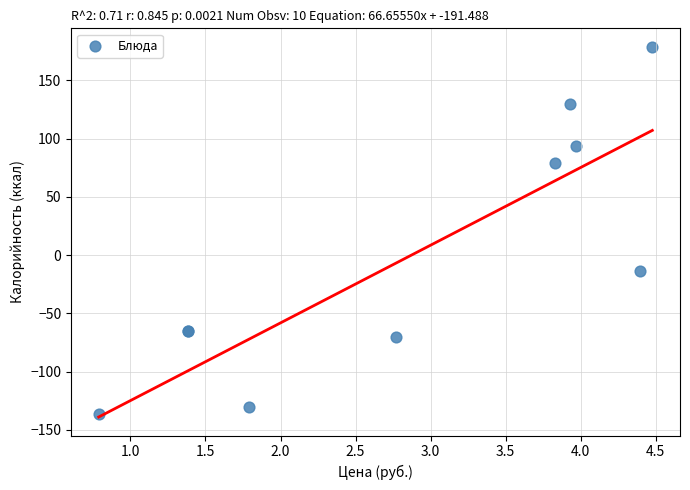

What Y value in the scatter plot is closest to 21?

-14.0